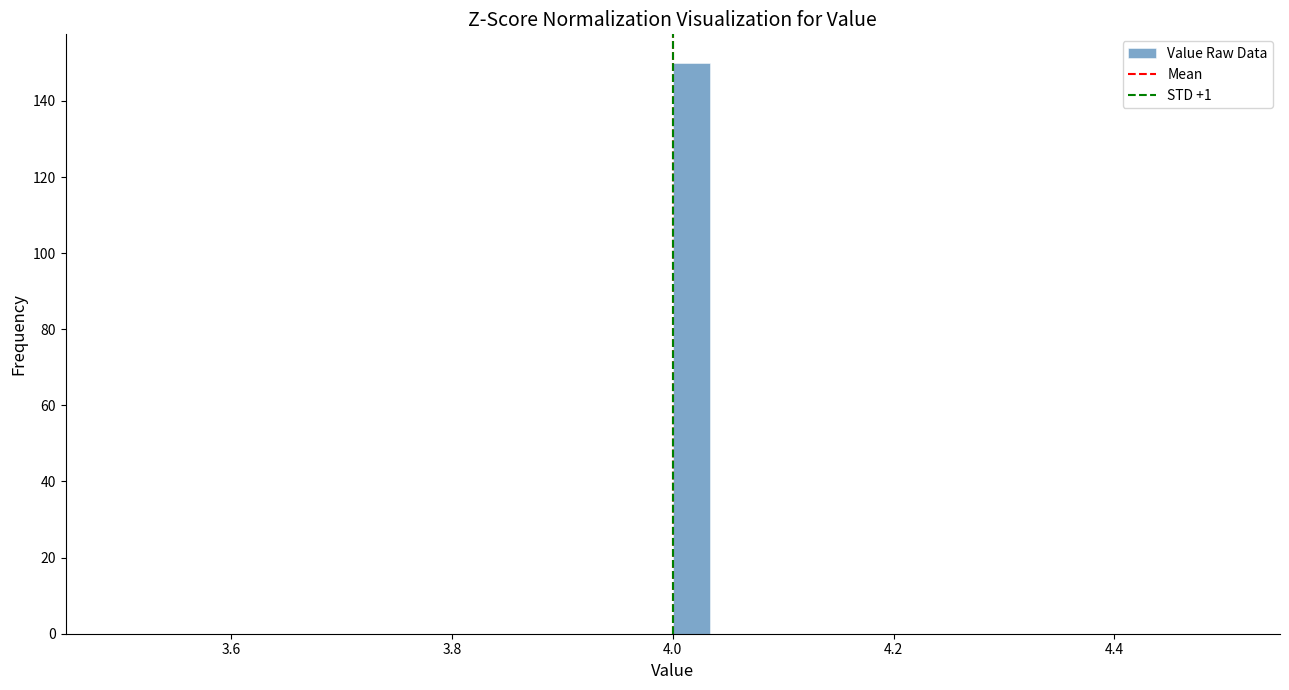

Around what value on the x-axis is the tallest bar? Give the approximate position of its centre, as read against the axis.

4.02